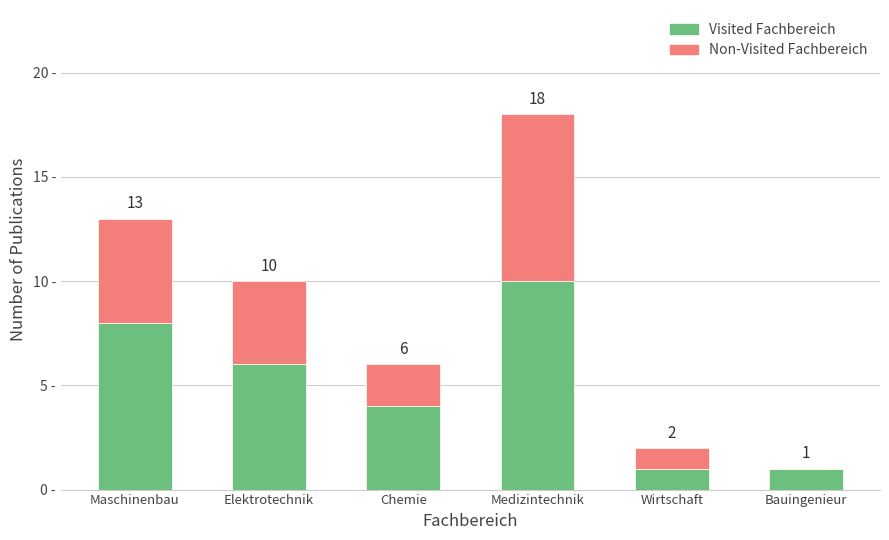

Are the bars grouped side by side (vs. stacked)?

No